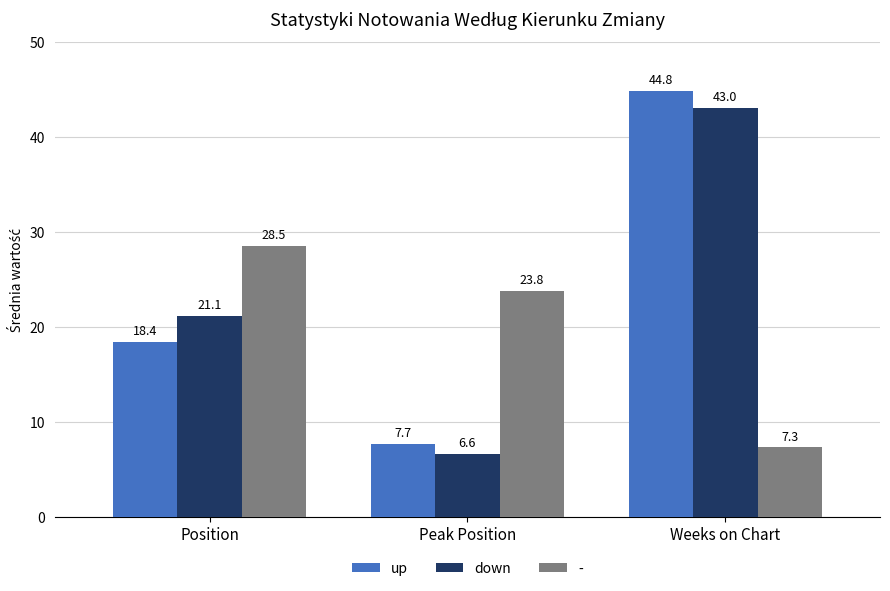

Reading right to left, list all the values displayed in this chart.

up: Weeks on Chart=44.8	Peak Position=7.7	Position=18.4
down: Weeks on Chart=43.0	Peak Position=6.6	Position=21.1
-: Weeks on Chart=7.3	Peak Position=23.8	Position=28.5